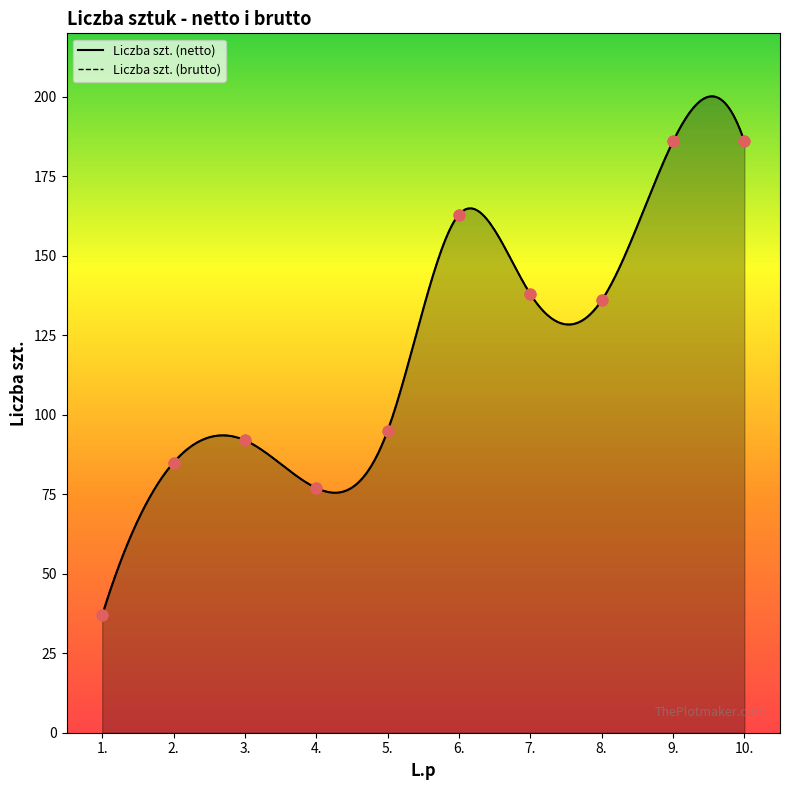

At how many categories does at least one series exceed 54?

9